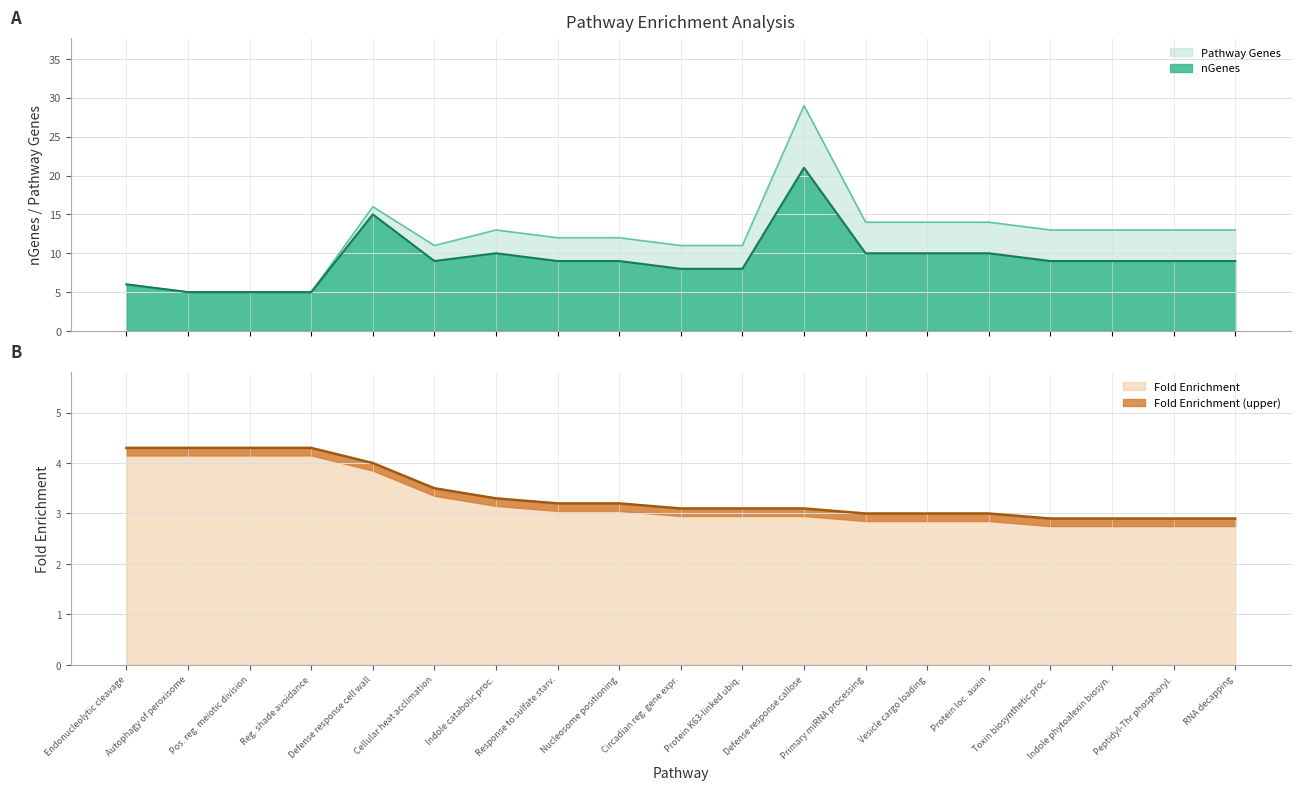

What is the lowest value of the Pathway Genes series?

5